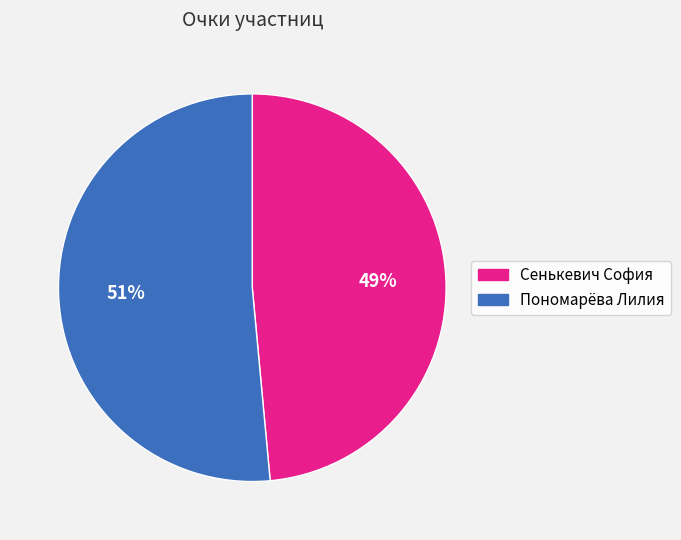

To the nearest percent, what is the combined percentage of Сенькевич София and Пономарёва Лилия?

100%